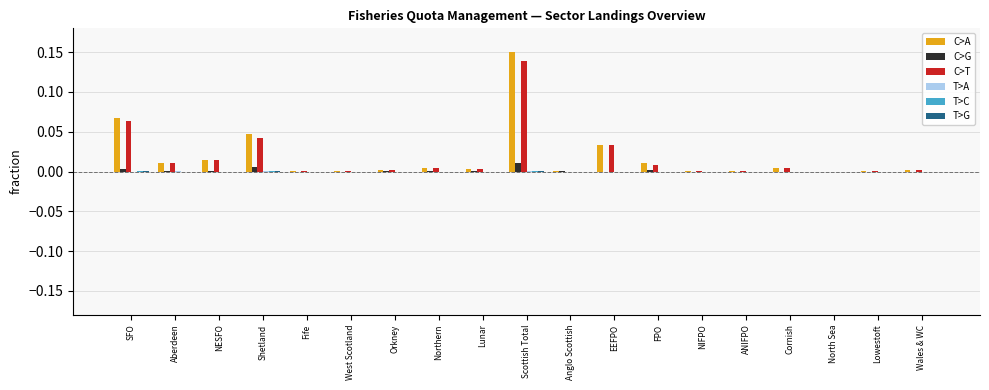

At which category is the sum across all series the highest?

Scottish Total